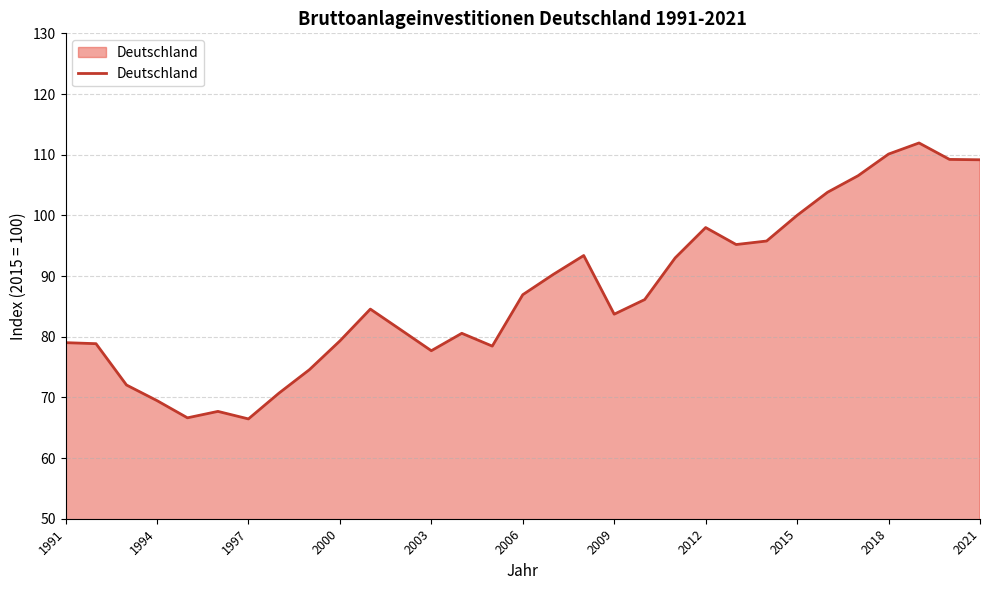

What is the difference between the maximum and minimum values?

45.5